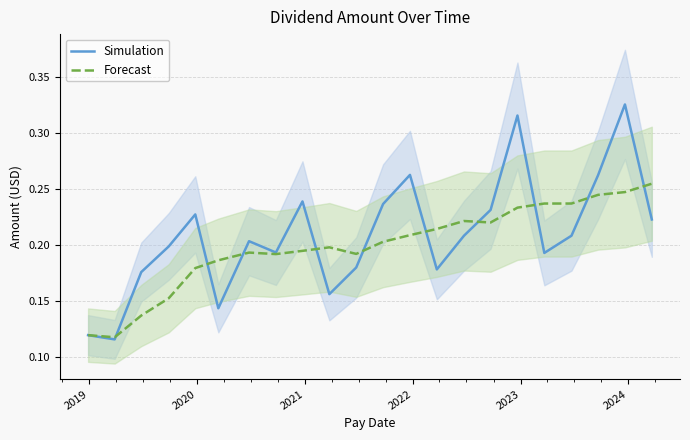

Does the chart display data point markers on the line(s)?

No